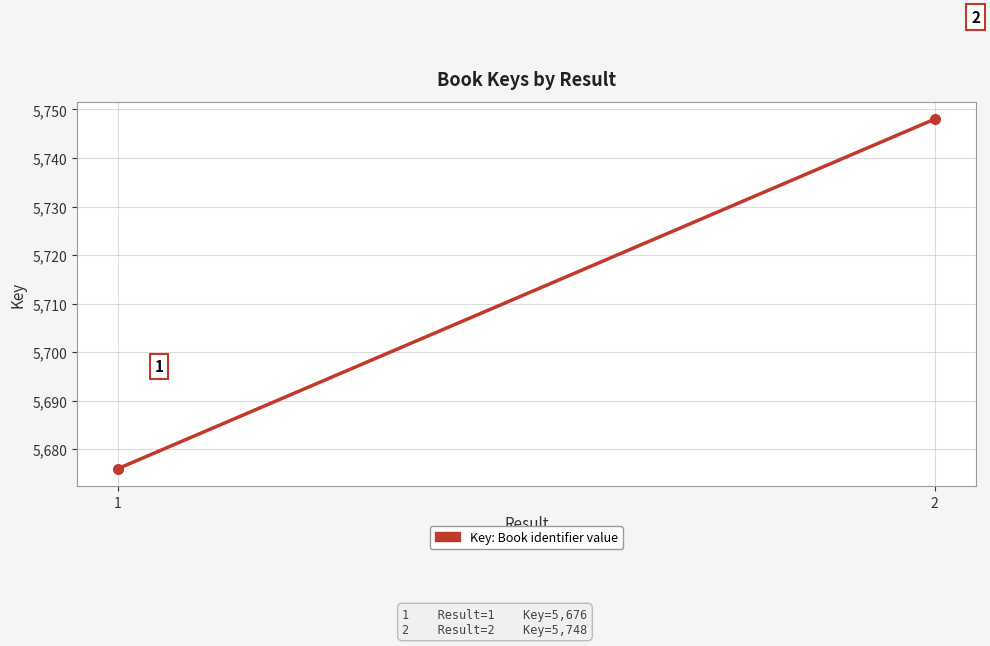

Which has a higher value, 1 or 2?

2